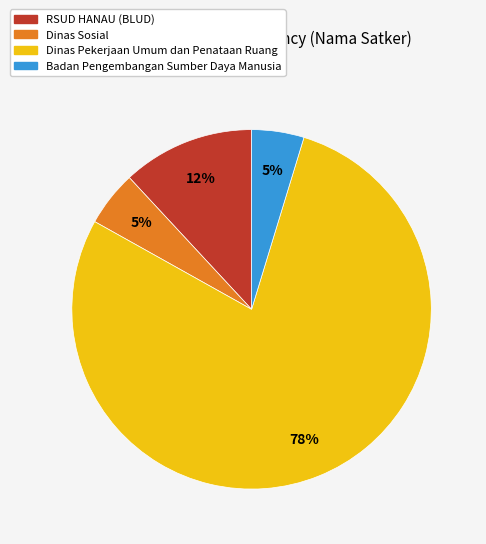

Count the number of slices in the pie.

4